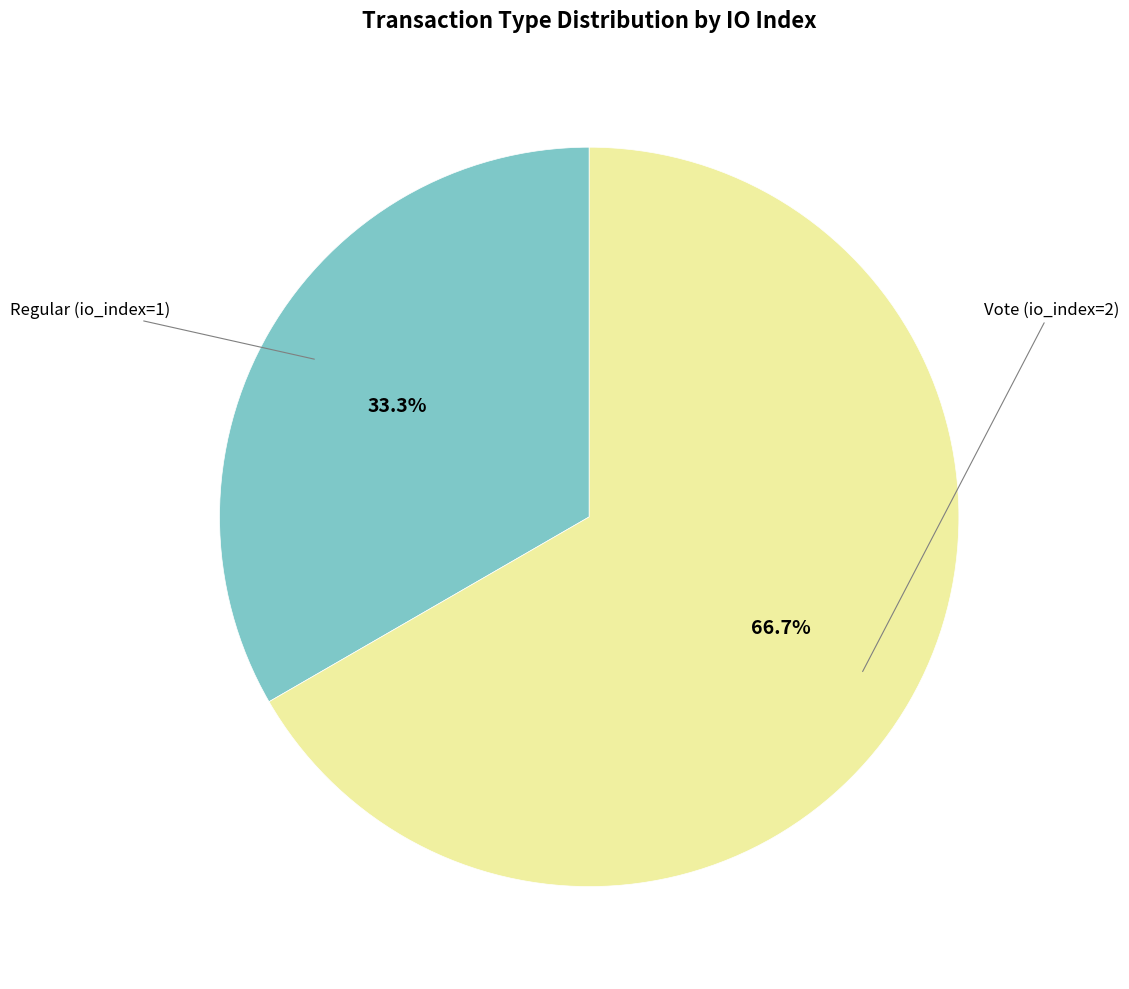

Which category has the smallest portion of the pie?

Regular (io_index=1)